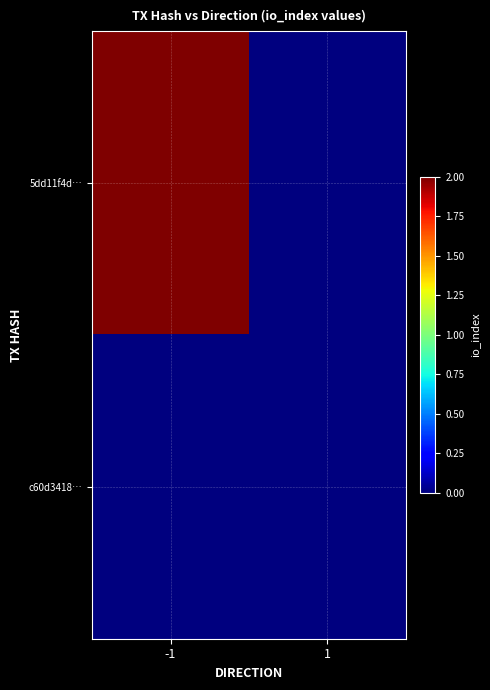

At how many categories does at least one series exceed 1?

1